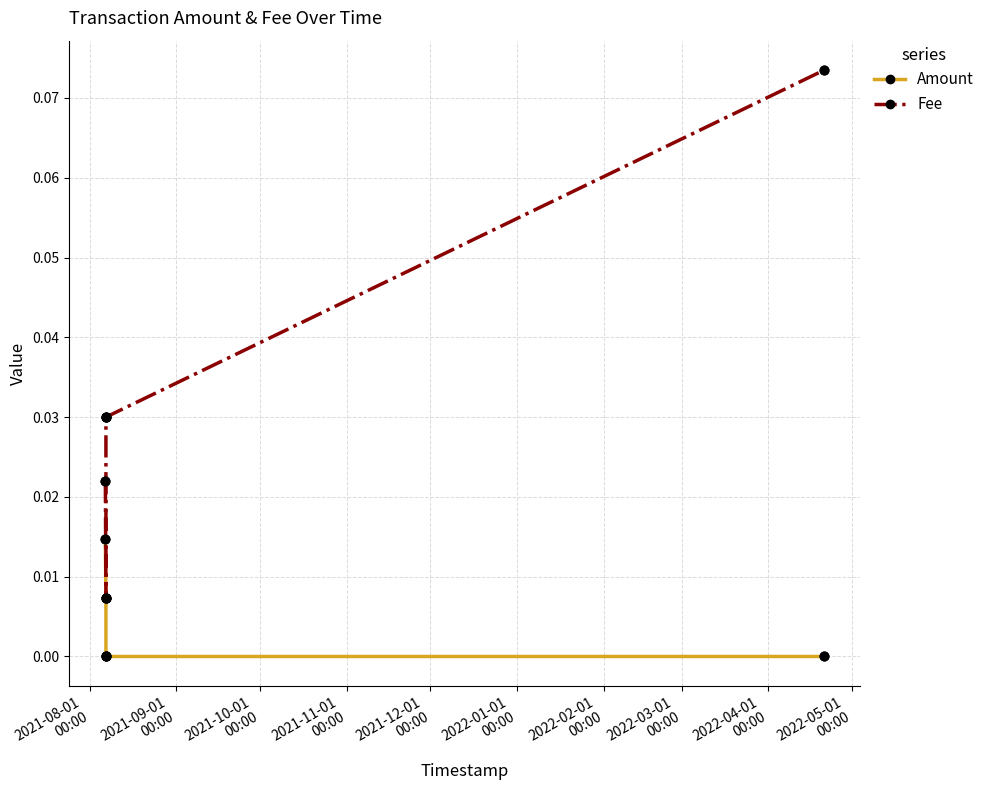

At how many categories does at least one series exceed 0?

5